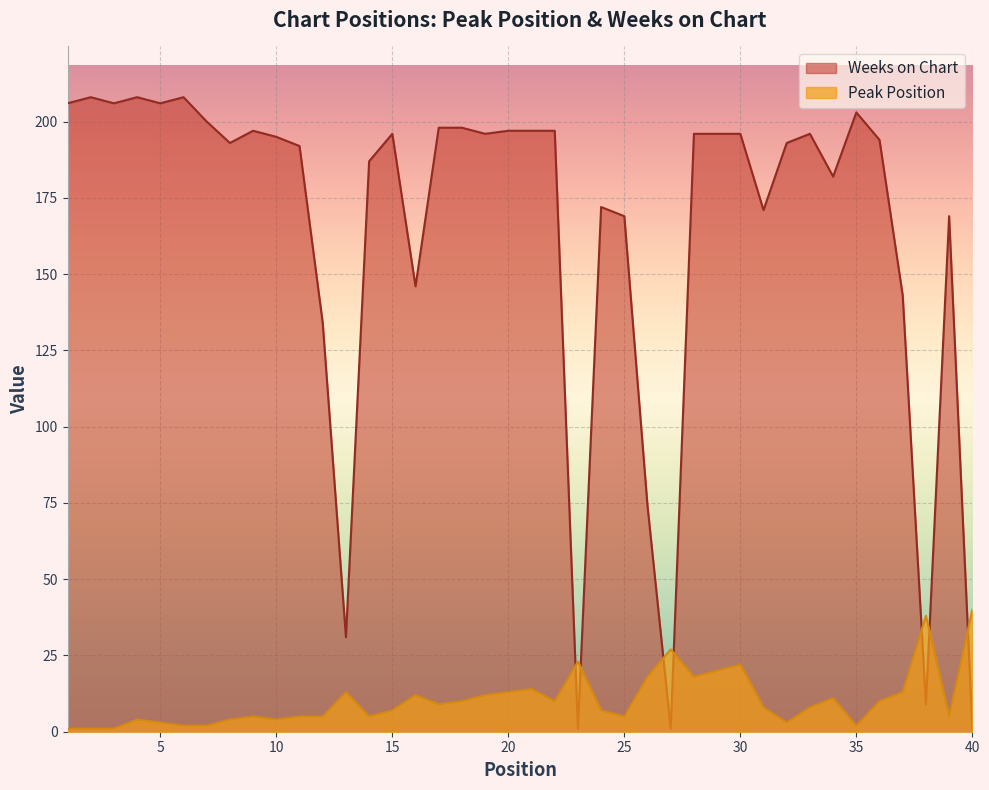

Between which two adjacent categories do Peak Position and Weeks on Chart first intersect?

22 and 23